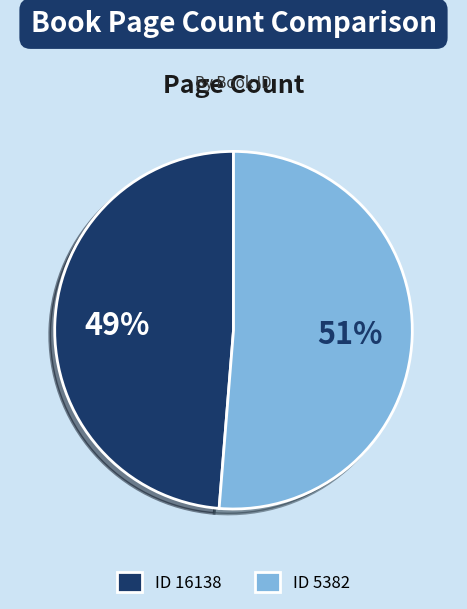

To the nearest percent, what is the average slice percentage?

50%